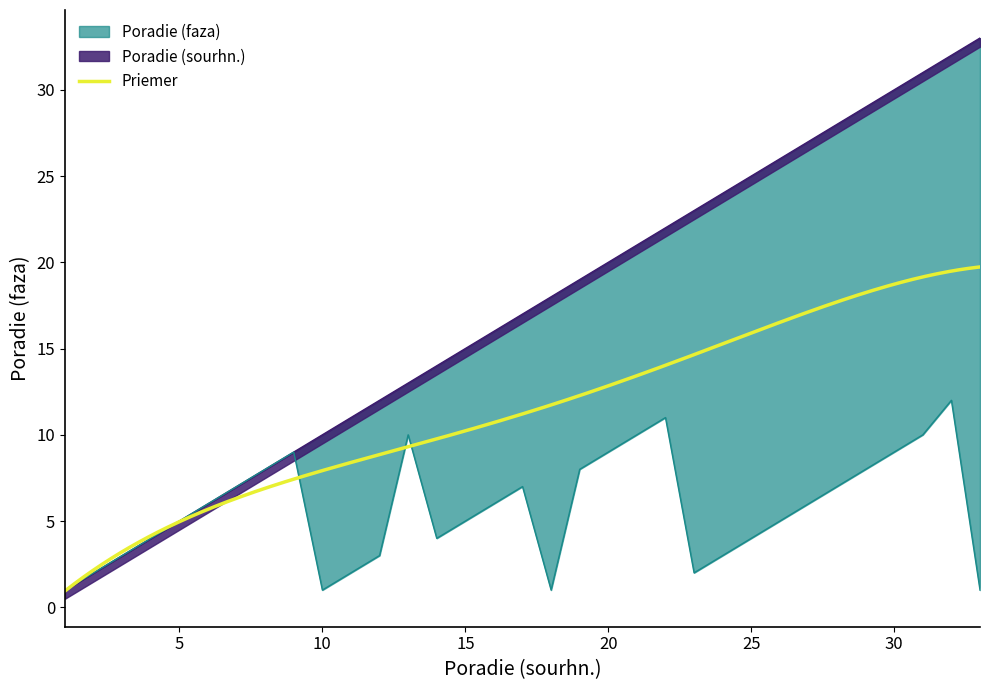

What is the sum of all Poradie (faza) values?

189